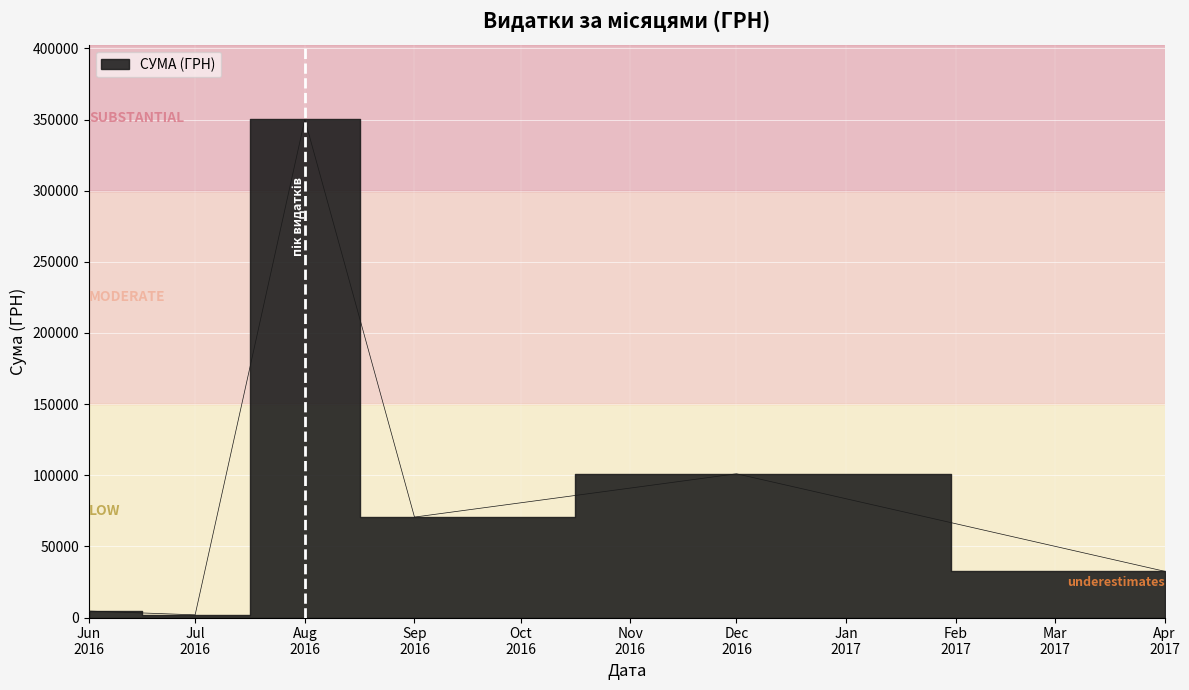

What is the ratio of the value at 32 to the value at 35?

127.4